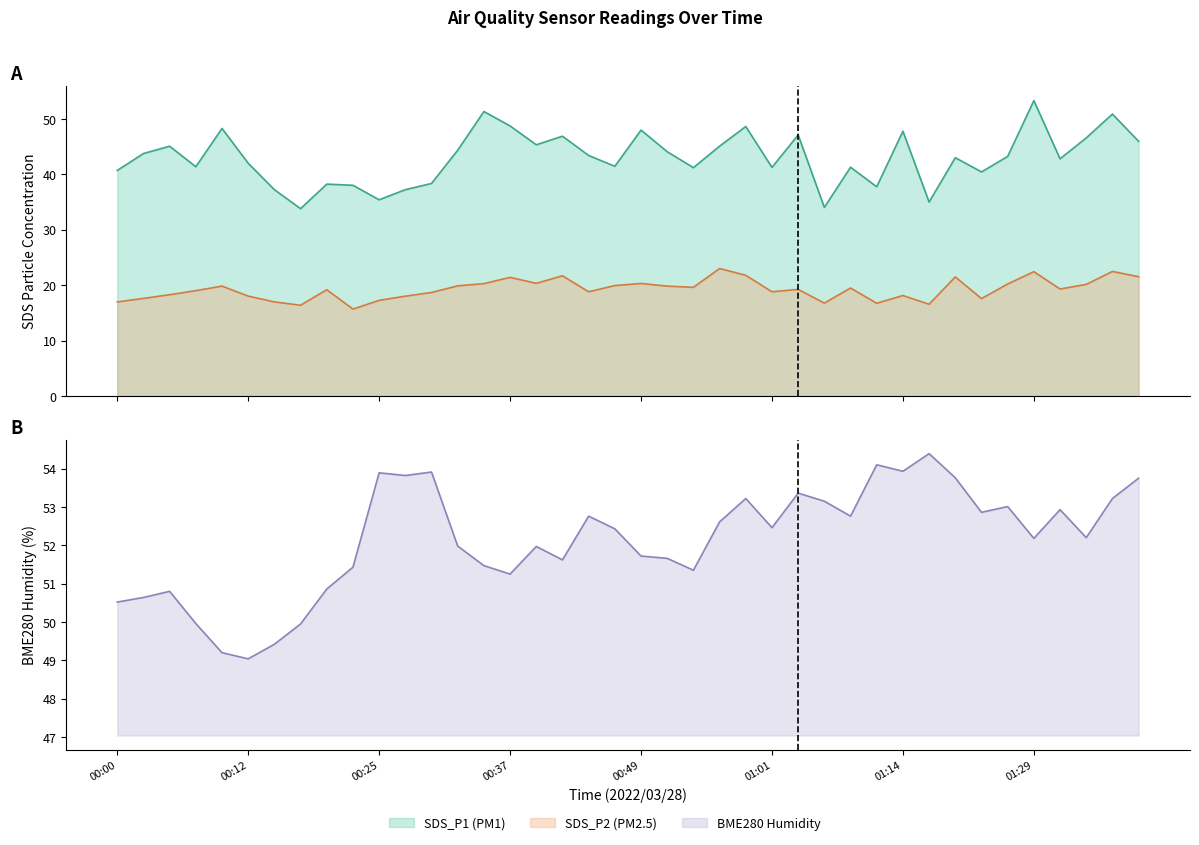

Reading left to right, what are all the values shown in this chart?

SDS_P1: 40.7	43.8	45.1	41.4	48.3	42.0	37.2	33.8	38.2	38.0	35.4	37.2	38.4	44.4	51.3	48.7	45.3	46.9	43.4	41.5	48.0	44.1	41.2	45.1	48.6	41.2	47.1	34.0	41.3	37.8	47.8	35.0	43.0	40.4	43.2	53.3	42.8	46.6	50.9	46.0
SDS_P2: 17.0	17.6	18.3	19.0	19.8	18.0	17.0	16.4	19.2	15.7	17.2	18.0	18.7	19.9	20.3	21.4	20.3	21.7	18.8	19.9	20.3	19.8	19.6	23.0	21.8	18.8	19.2	16.8	19.5	16.7	18.1	16.6	21.5	17.6	20.2	22.4	19.3	20.1	22.5	21.5
BME280_humidity: 50.5	50.6	50.8	50.0	49.2	49.0	49.4	50.0	50.9	51.4	53.9	53.8	53.9	52.0	51.5	51.2	52.0	51.6	52.8	52.4	51.7	51.7	51.4	52.6	53.2	52.5	53.4	53.1	52.8	54.1	53.9	54.4	53.8	52.9	53.0	52.2	52.9	52.2	53.2	53.8